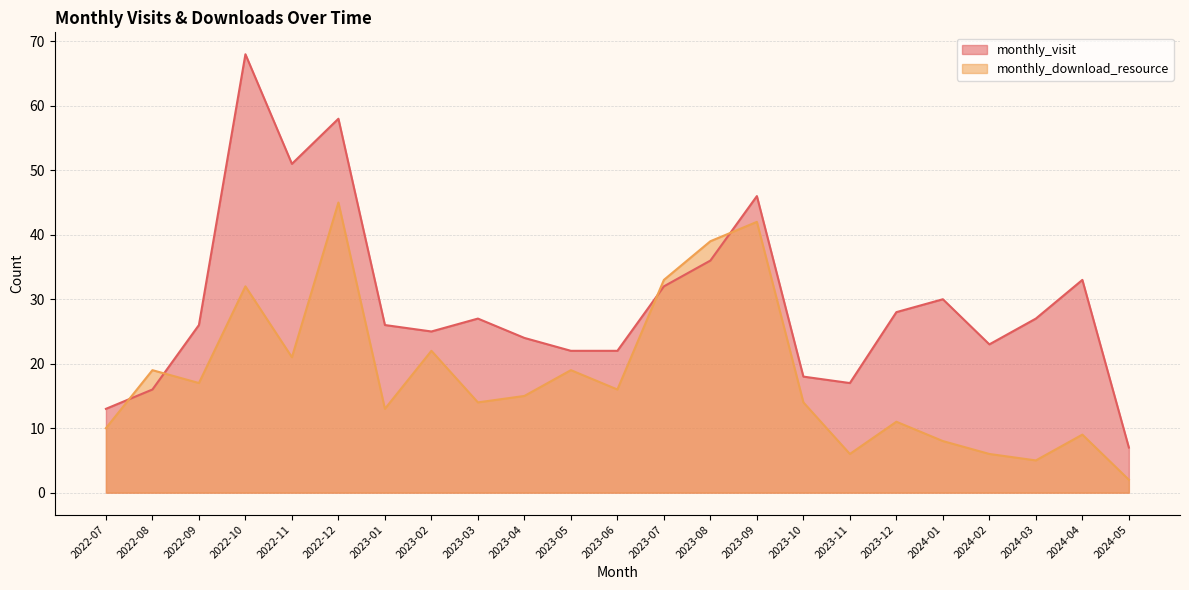

Reading left to right, transcribe all the data shown in this chart.

monthly_visit: 13	16	26	68	51	58	26	25	27	24	22	22	32	36	46	18	17	28	30	23	27	33	7
monthly_download_resource: 10	19	17	32	21	45	13	22	14	15	19	16	33	39	42	14	6	11	8	6	5	9	2